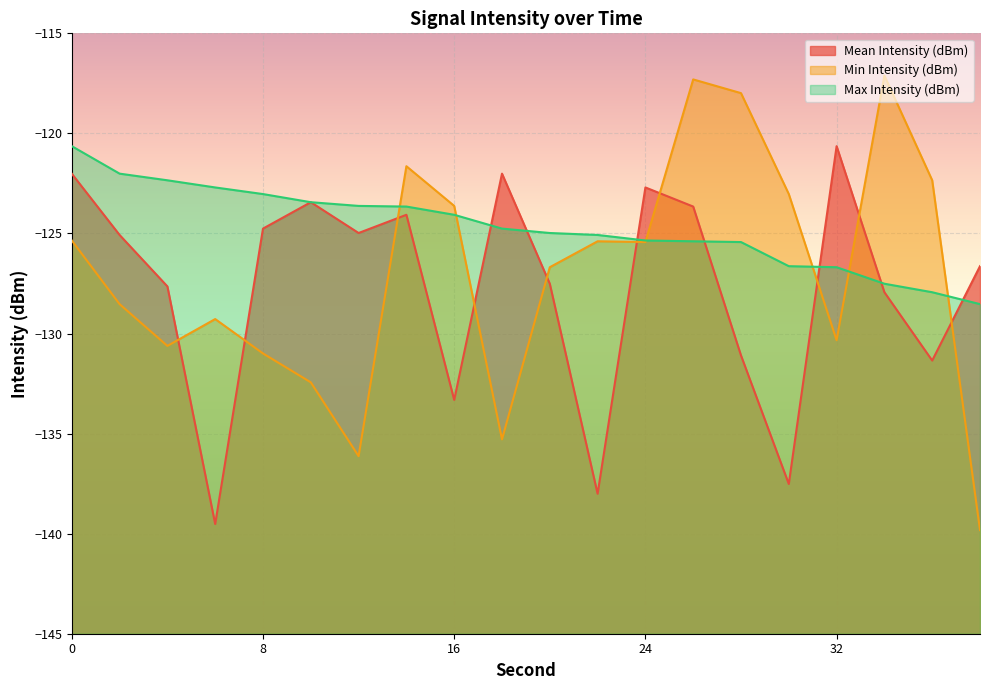

Reading right to left, transcribe all the data shown in this chart.

Mean Intensity (dBm): 38=-126.6	36=-131.3	34=-127.9	32=-120.6	30=-137.5	28=-131.1	26=-123.7	24=-122.7	22=-138.0	20=-127.5	18=-122.0	16=-133.3	14=-124.1	12=-125.0	10=-123.4	8=-124.8	6=-139.5	4=-127.6	2=-125.1	0=-122.0
Min Intensity (dBm): 38=-139.8	36=-122.3	34=-117.1	32=-130.3	30=-123.0	28=-118.0	26=-117.3	24=-125.4	22=-125.4	20=-126.7	18=-135.3	16=-123.6	14=-121.6	12=-136.1	10=-132.4	8=-131.0	6=-129.3	4=-130.6	2=-128.5	0=-125.4
Max Intensity (dBm): 38=-128.5	36=-127.9	34=-127.5	32=-126.7	30=-126.6	28=-125.4	26=-125.4	24=-125.4	22=-125.1	20=-125.0	18=-124.8	16=-124.1	14=-123.7	12=-123.6	10=-123.4	8=-123.0	6=-122.7	4=-122.3	2=-122.0	0=-120.6